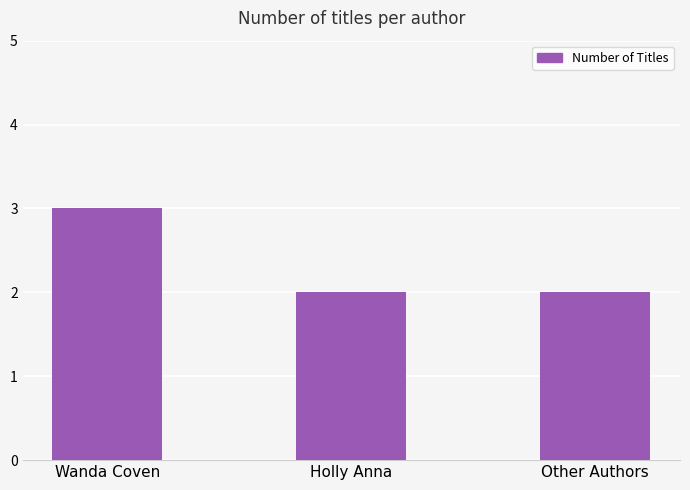

At which category does the chart reach its peak across all series?

Wanda Coven